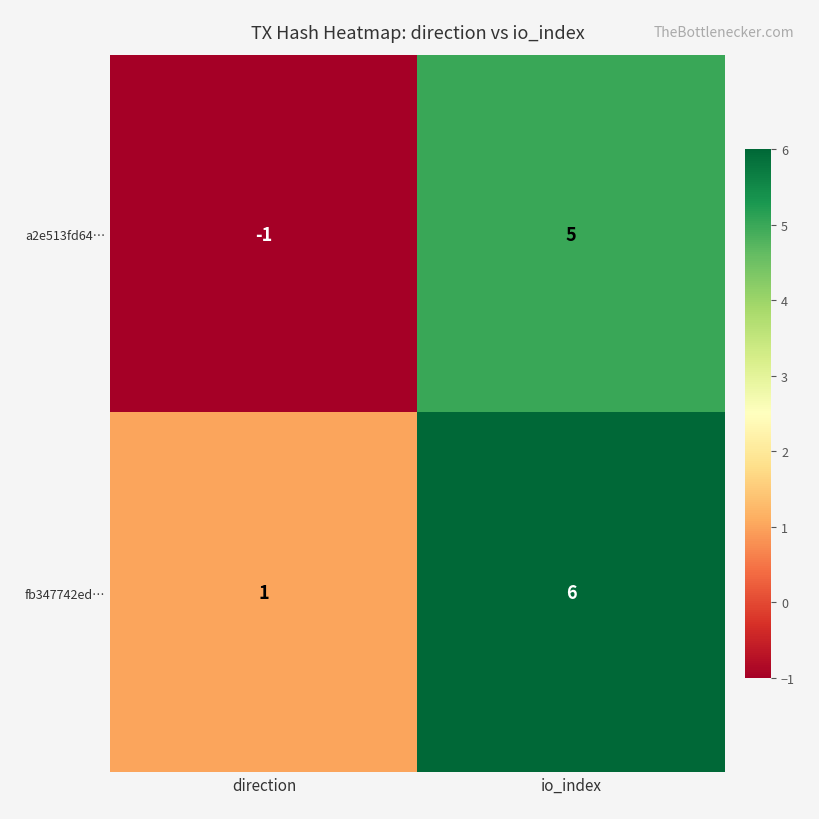

What is the total value across all series at io_index?

11